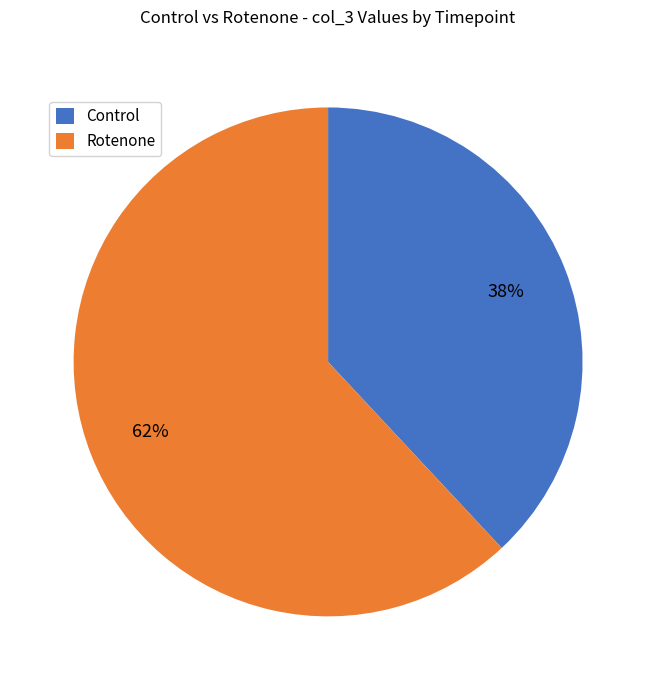

Count the number of slices in the pie.

2